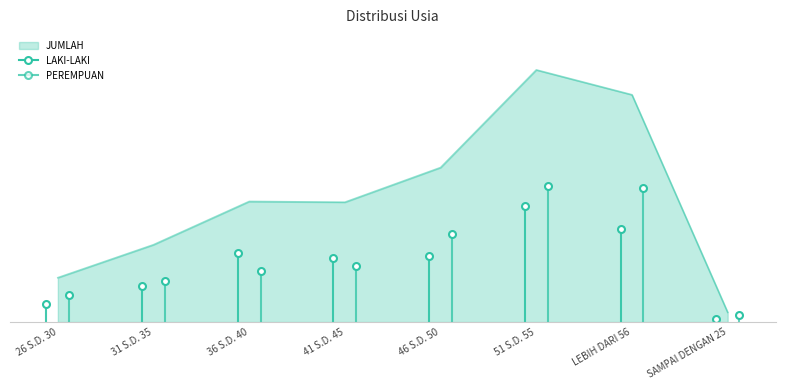

Where does the JUMLAH series first go above 7054?

46 S.D. 50